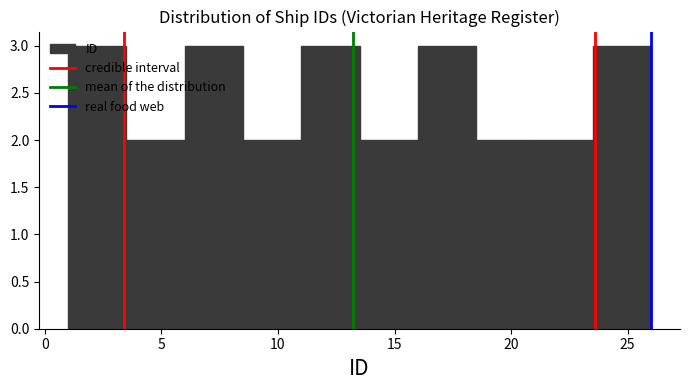

Reading left to right, transcribe this chart: for each bar, give the range it covers on the x-axis and its height. The values are not printed on the chart, so give them approximately, as read against the axis.

1.0 to 3.5: 3
3.5 to 6.0: 2
6.0 to 8.5: 3
8.5 to 11.0: 2
11.0 to 13.5: 3
13.5 to 16.0: 2
16.0 to 18.5: 3
18.5 to 21.0: 2
21.0 to 23.5: 2
23.5 to 26.0: 3